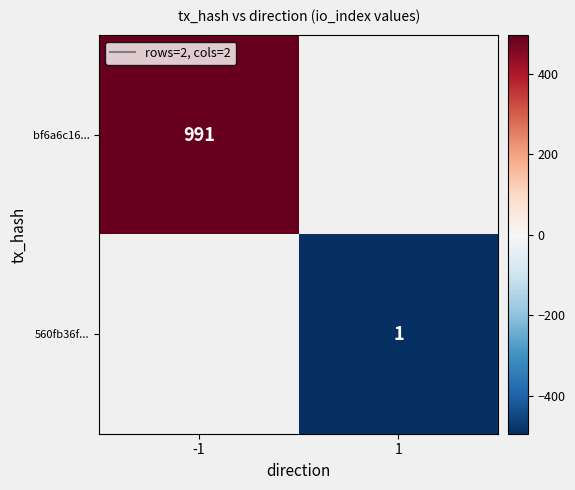

True or false: bf6a6c16... has a value of 991 at -1.

True